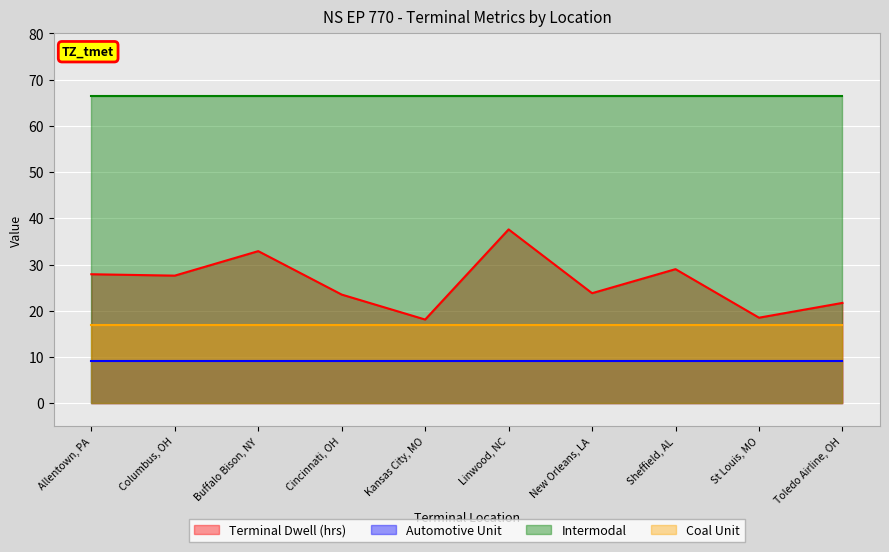

Between St Louis, MO and Sheffield, AL, which is larger?

Sheffield, AL